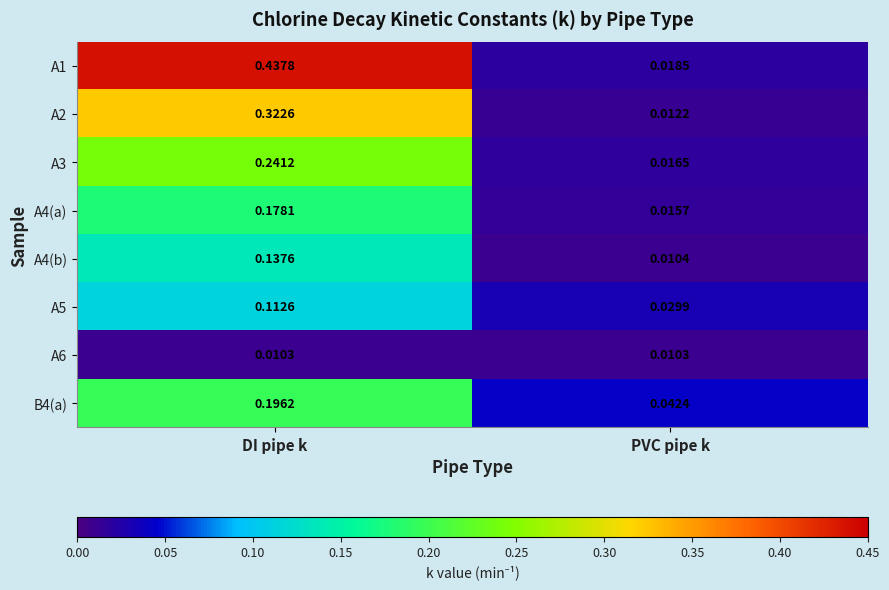

Where is A3 nearest to the value 0?

PVC pipe k